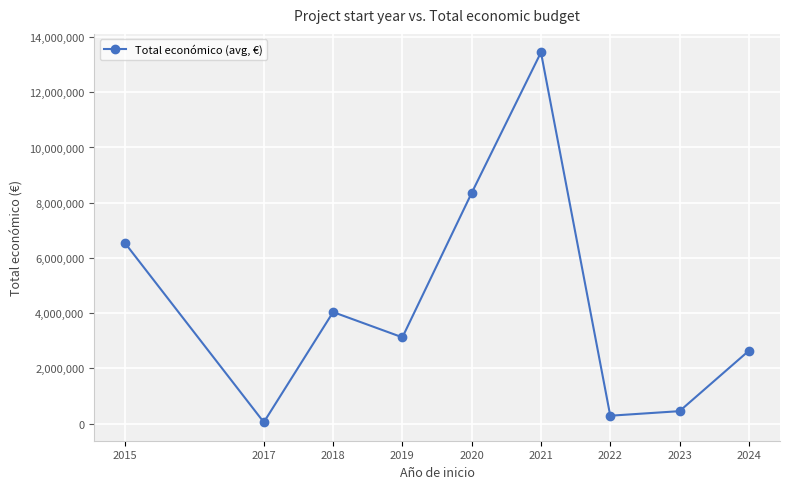

Which label corresponds to the smallest value in the chart?

2017